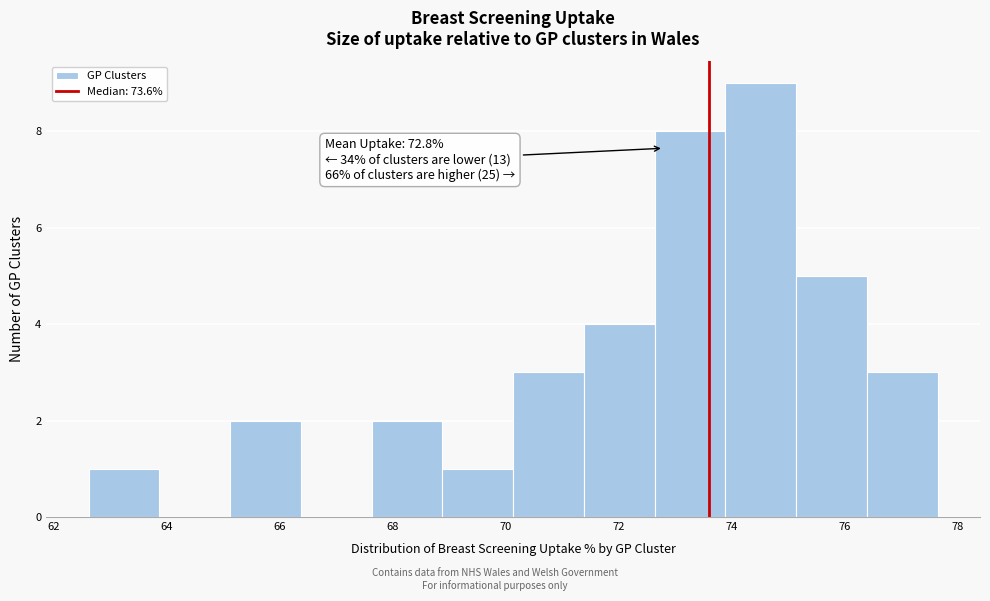

Over which range of the x-axis is the bar tallest?

73.8 to 75.2